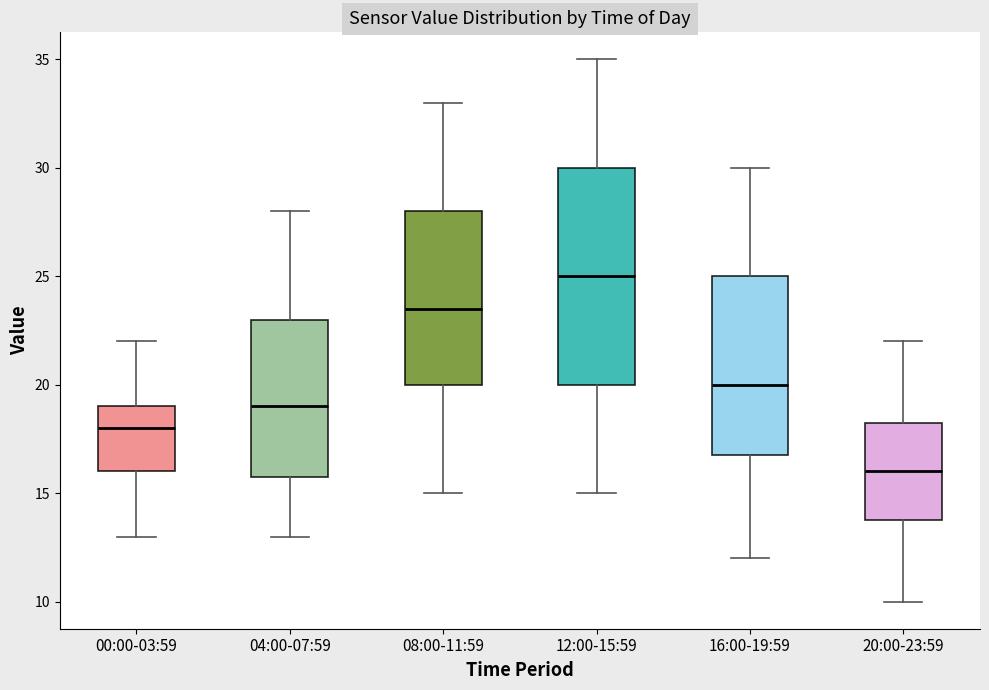

Which box's median line is the highest?

12:00-15:59